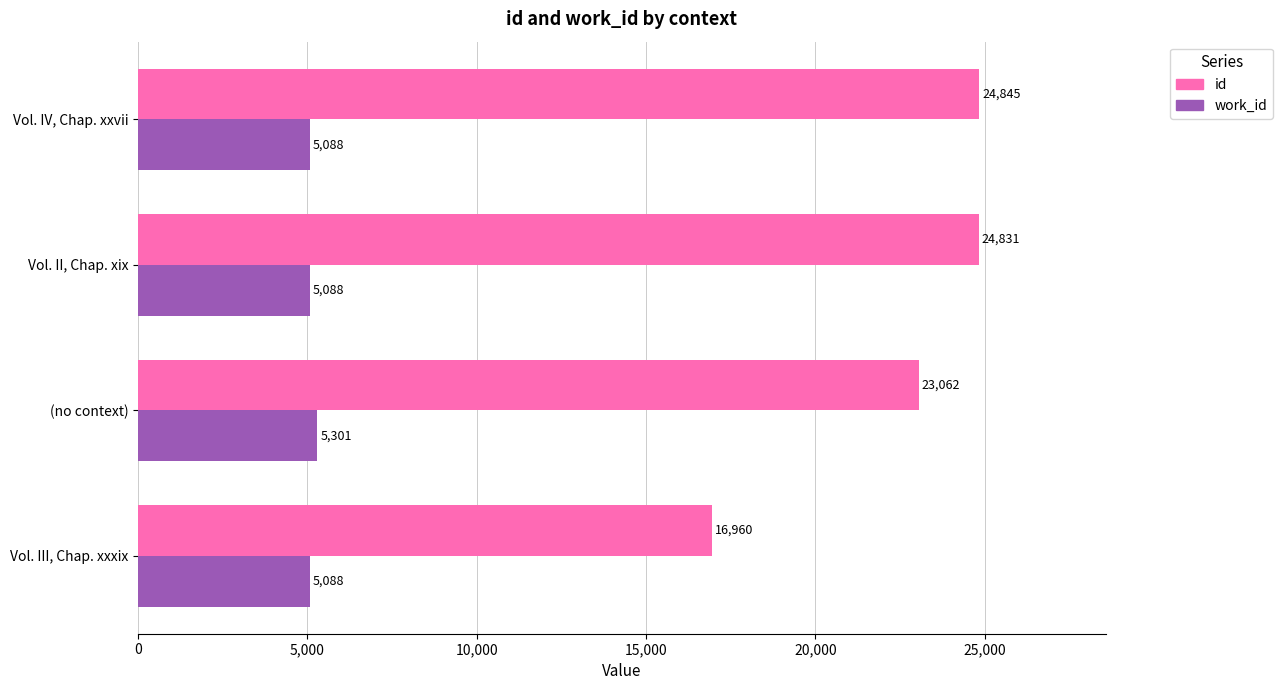

Which series has the largest total across all categories?

id